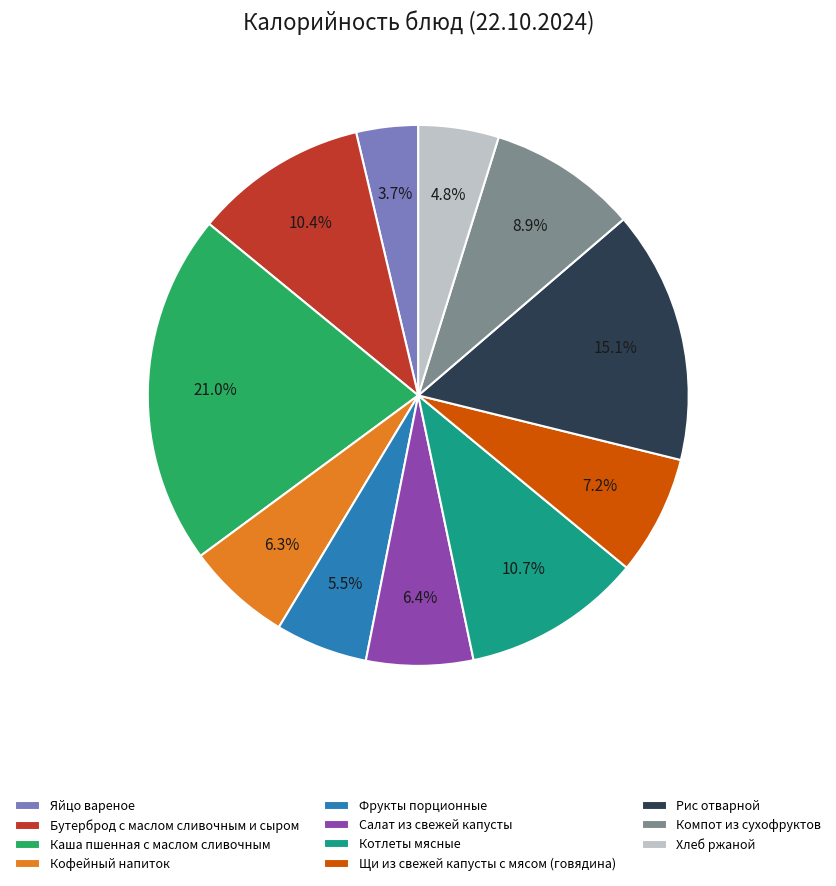

How many segments does this pie chart have?

11